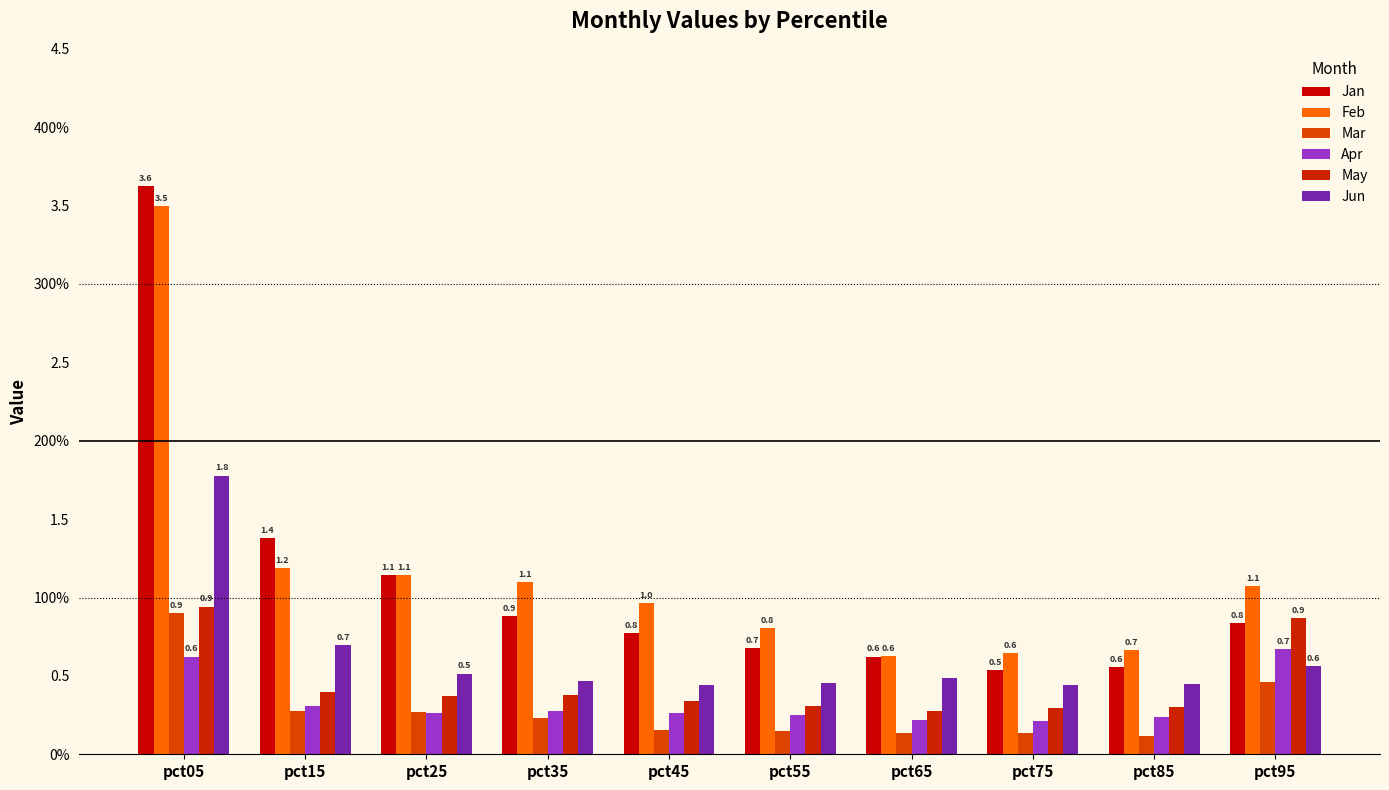

What is the smallest value displayed?

0.1